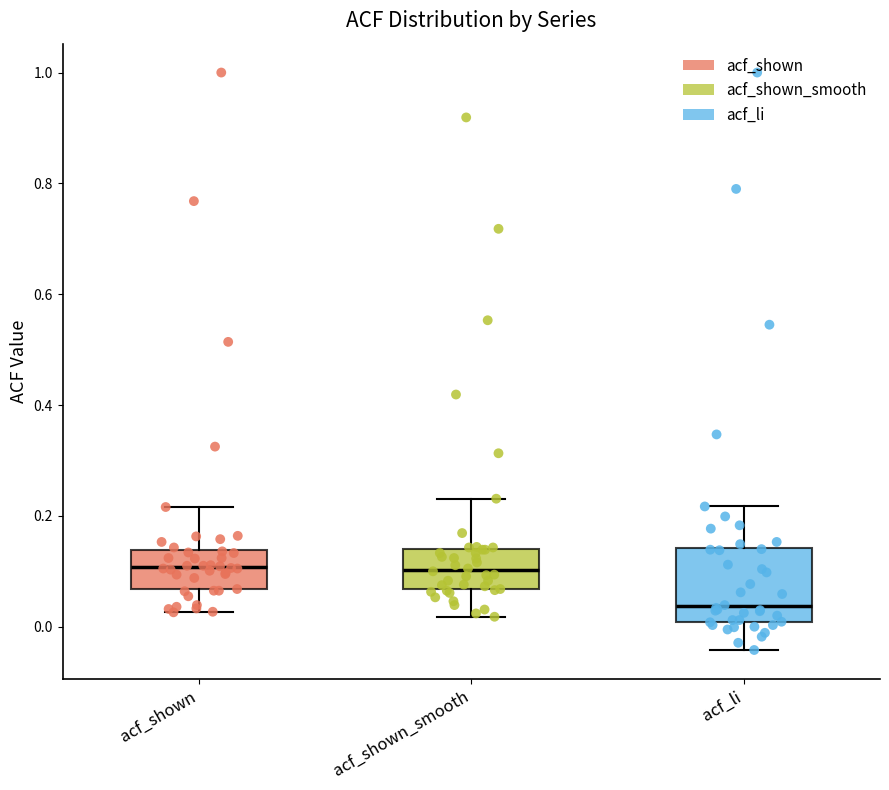

Reading left to right, read every box against the y-axis: the position of its median line, the range the box covers, and the ends of its whiskers. The values are not printed on the chart, so give them approximately, as read against the axis.

acf_shown: median 0.10, box 0.06 to 0.14, whiskers 0.02 to 0.22
acf_shown_smooth: median 0.10, box 0.06 to 0.14, whiskers 0.02 to 0.24
acf_li: median 0.04, box 0.00 to 0.14, whiskers -0.04 to 0.22